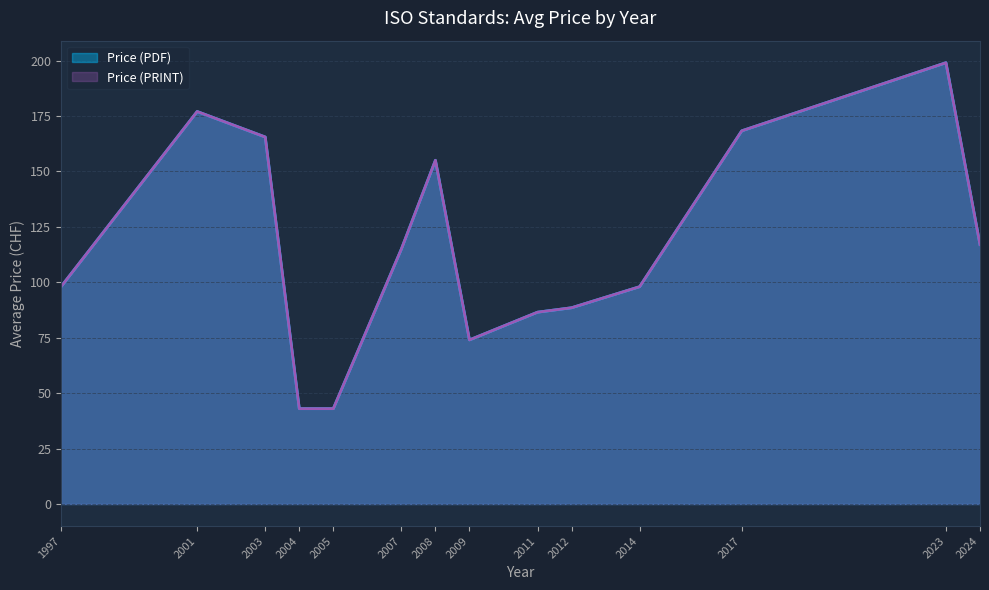

Does the chart display data point markers on the line(s)?

No